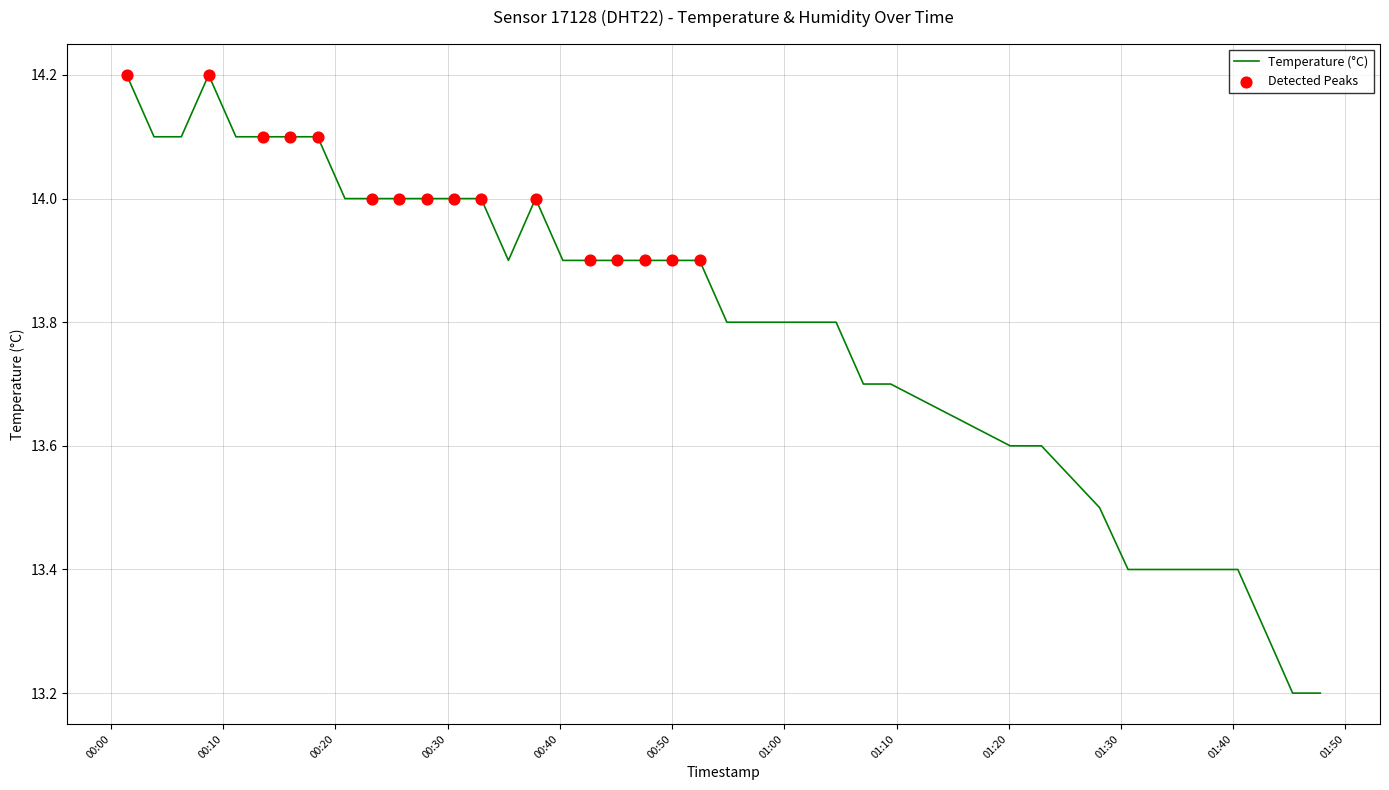

What is the maximum value shown in the chart?

14.2